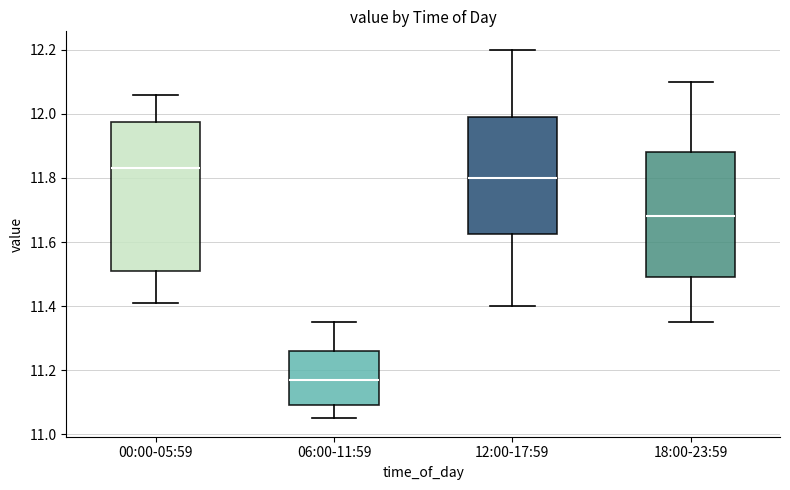

Where is the upper edge of the box for 12:00-17:59 on the y-axis? The values are not printed on the chart, so give them approximately, as read against the axis.

12.00